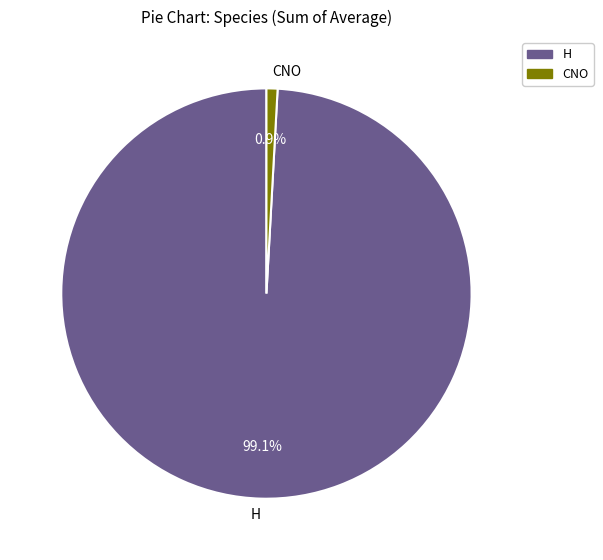

To the nearest percent, what is the difference between the largest and smallest slice percentages?

98%